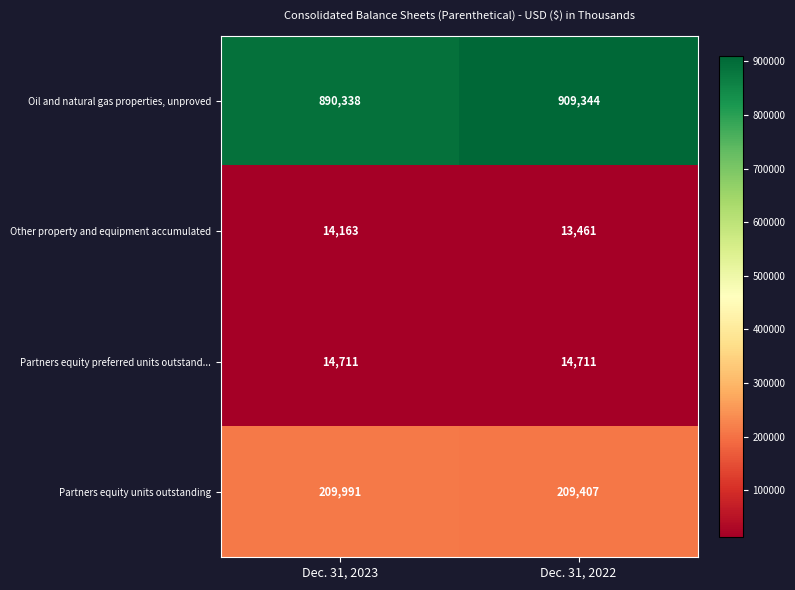

What is the minimum value shown in the chart?

13461